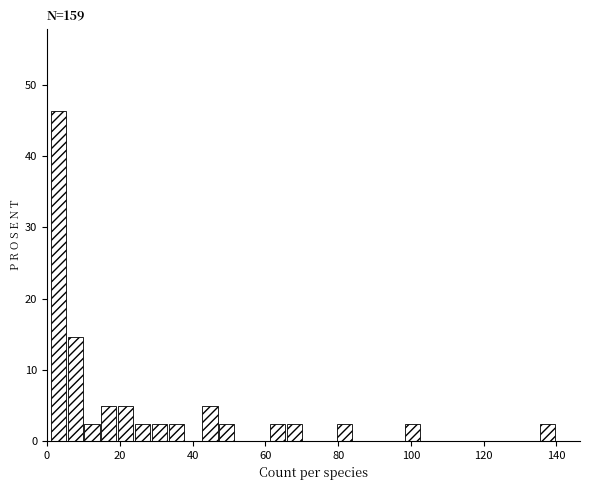

Around what value on the x-axis is the tallest bar? Give the approximate position of its centre, as read against the axis.

4